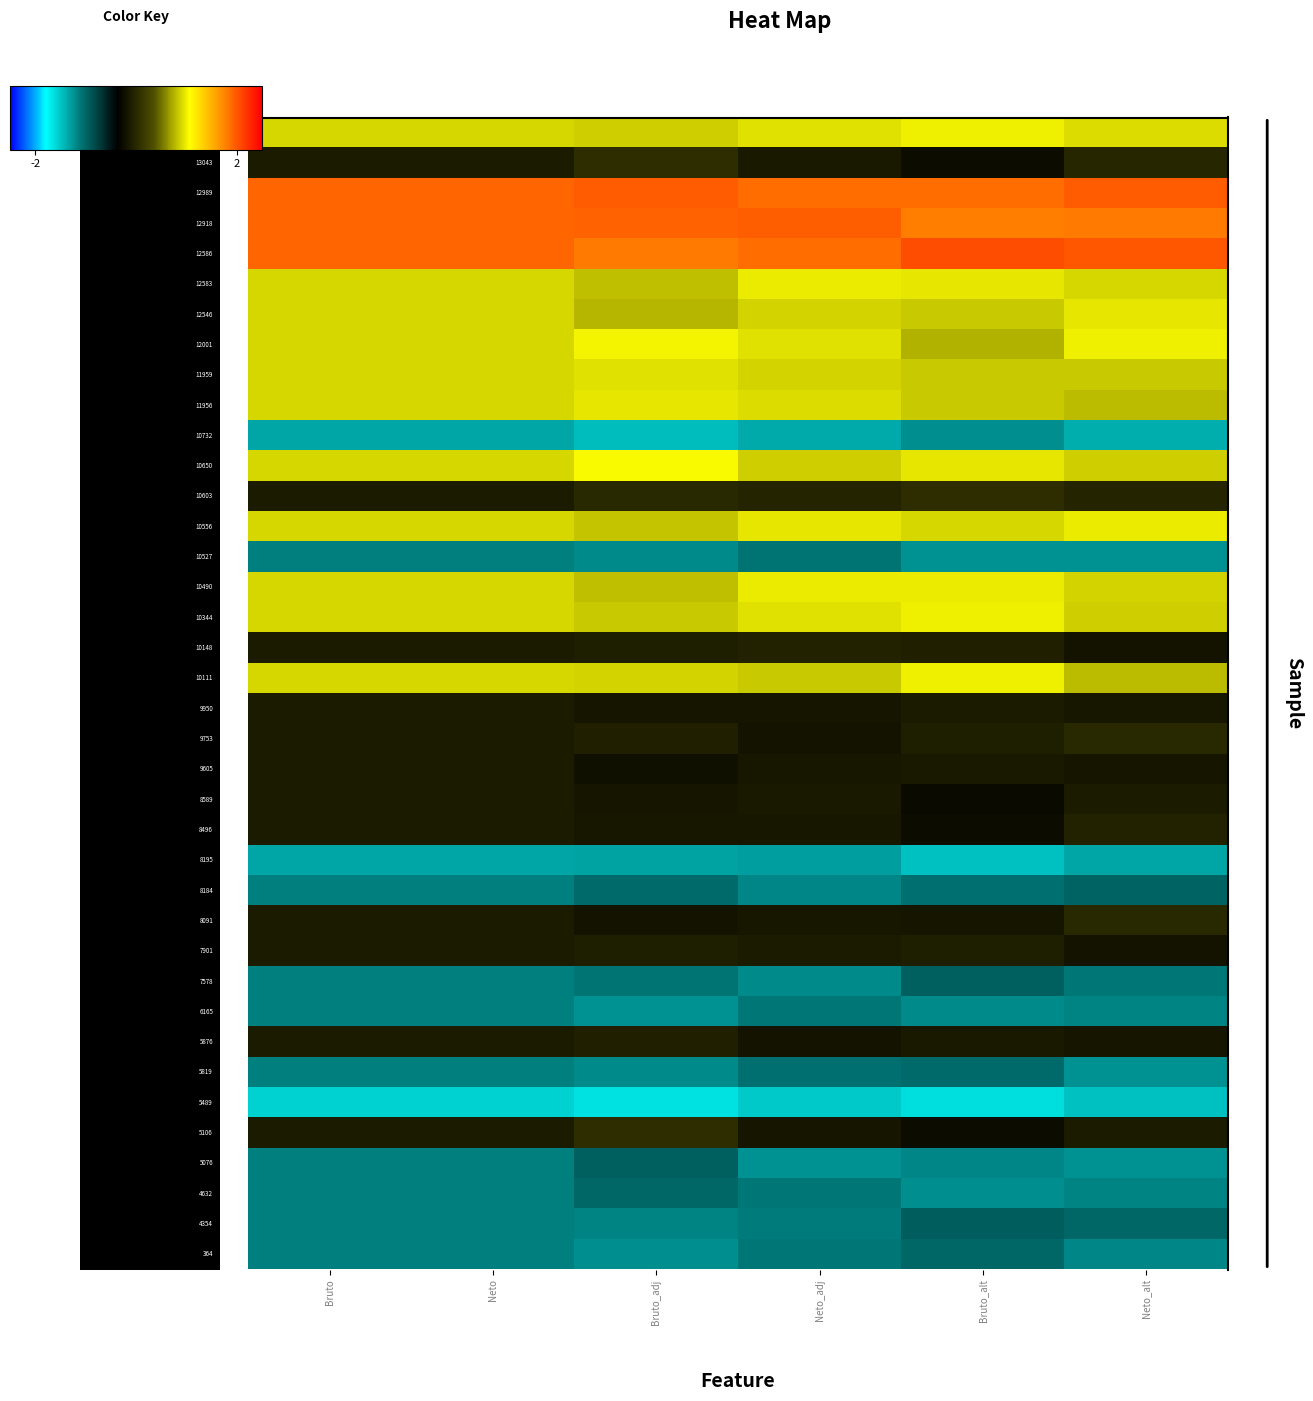

Which category has the highest value across all series?

Bruto_alt